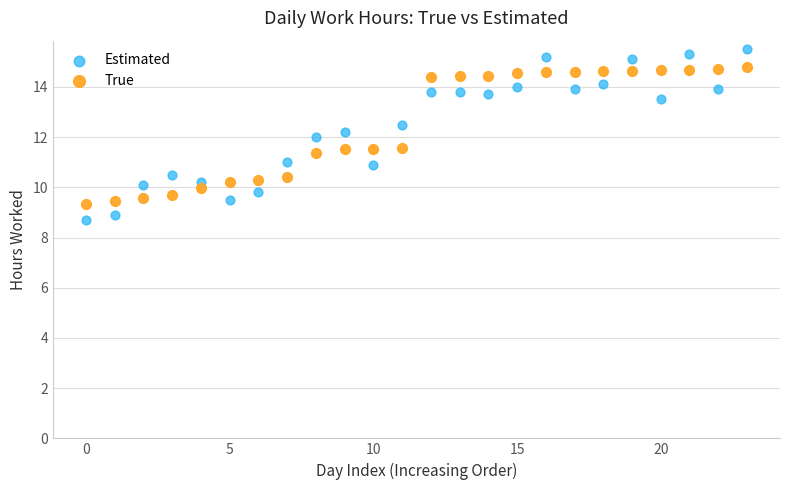

Which series has the largest Y range (max minus min)?

Estimated